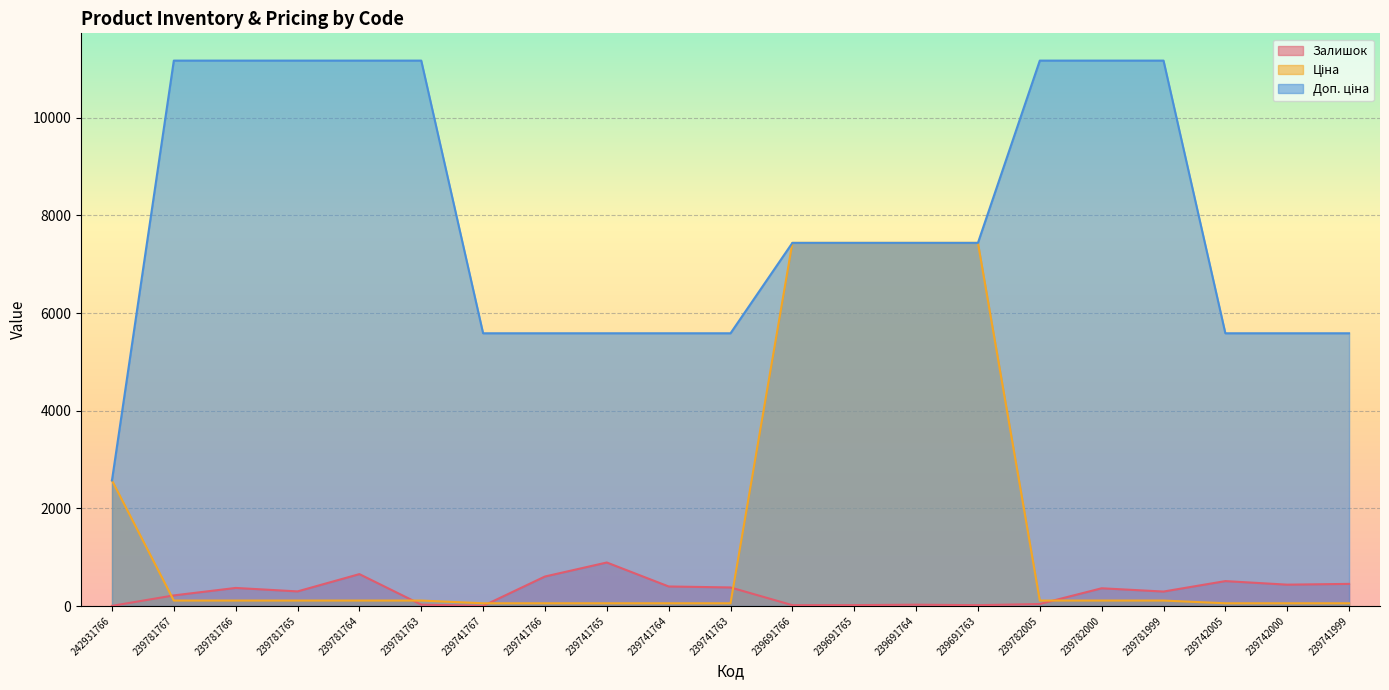

List the series in order of their overall mean, lowest first.

Залишок, Ціна, Доп. ціна